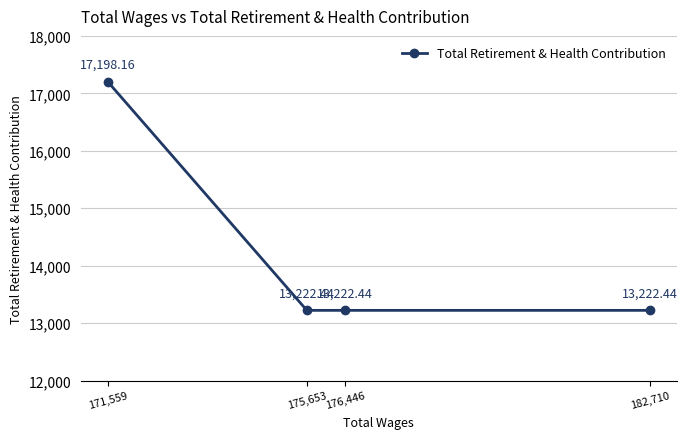

What is the sum of all values?

56865.5